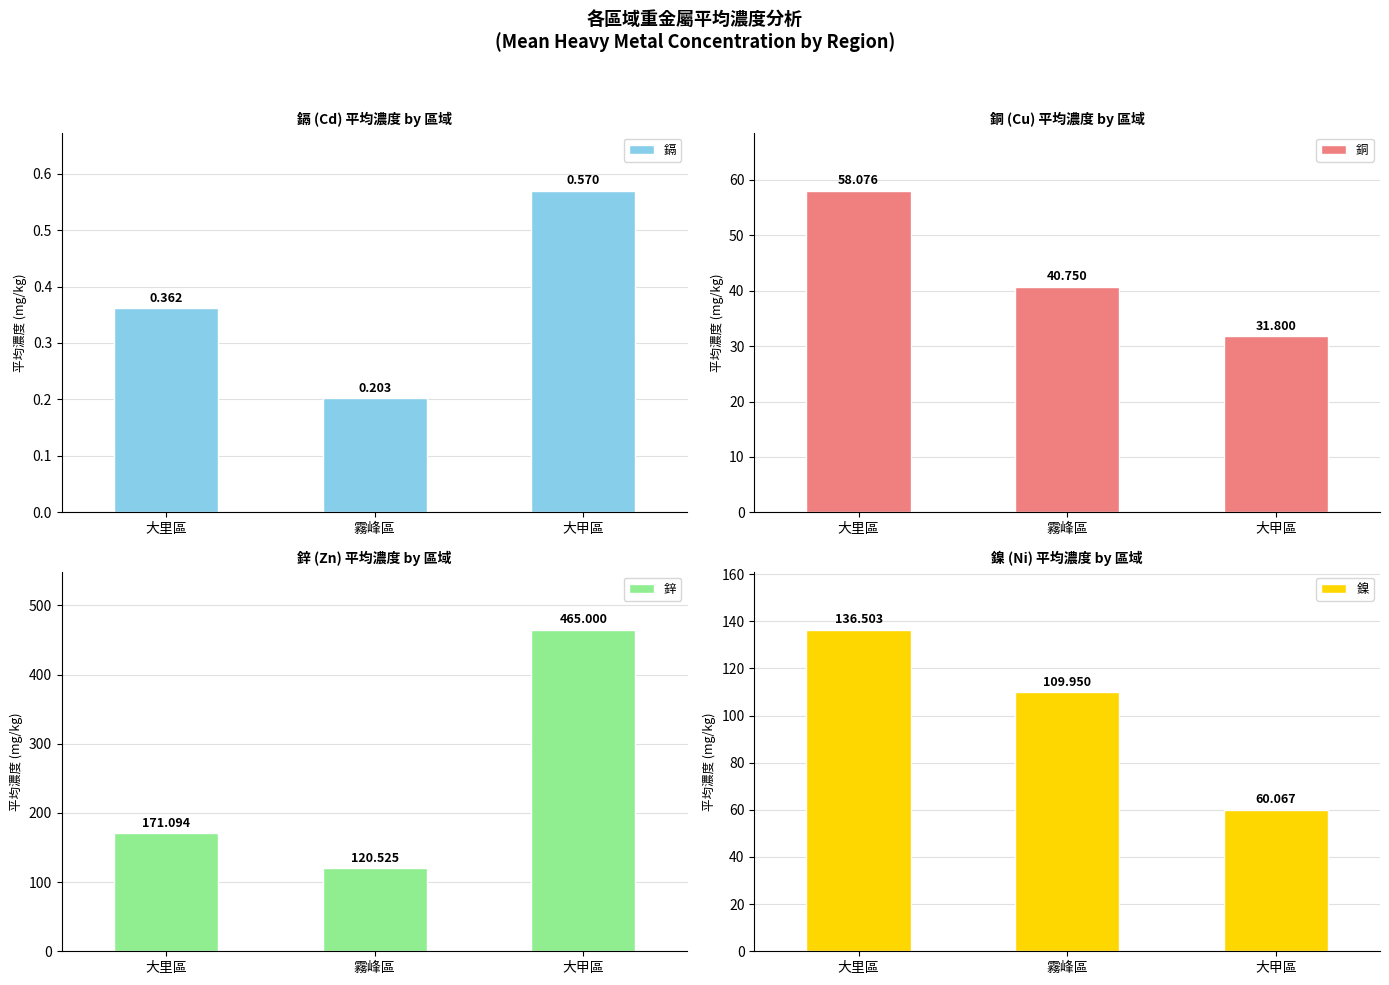

Rank the series by their maximum value, from lowest to highest.

鎘, 銅, 鎳, 鋅